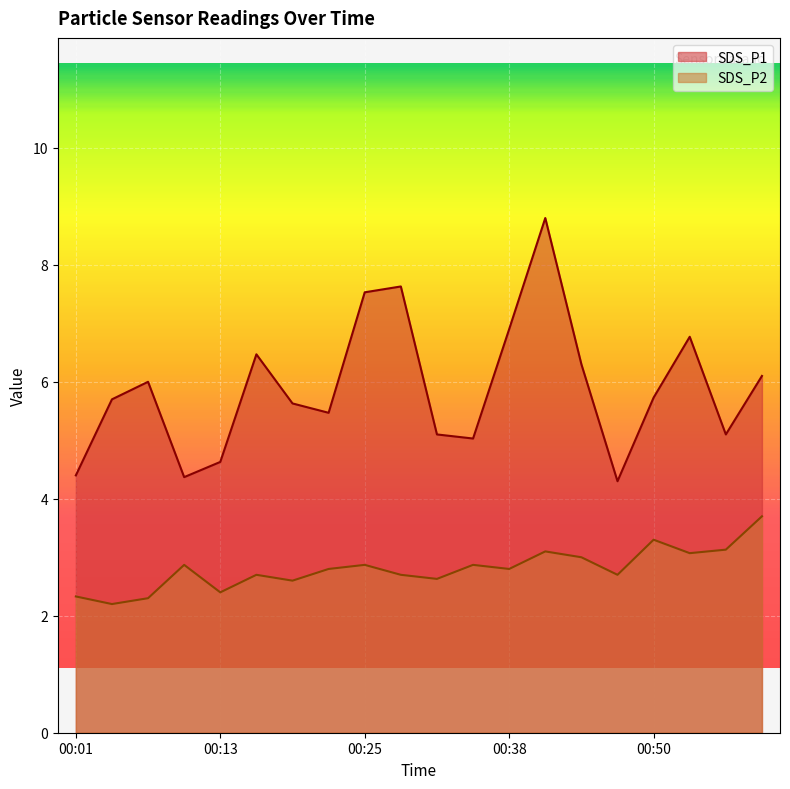

The SDS_P1 series shows 9.5 at 00:59. True or false?

False